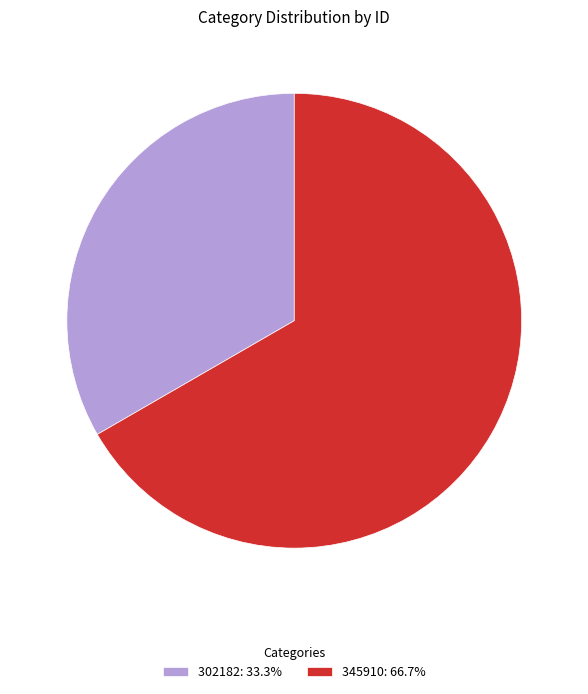

Which slice is the smallest?

302182